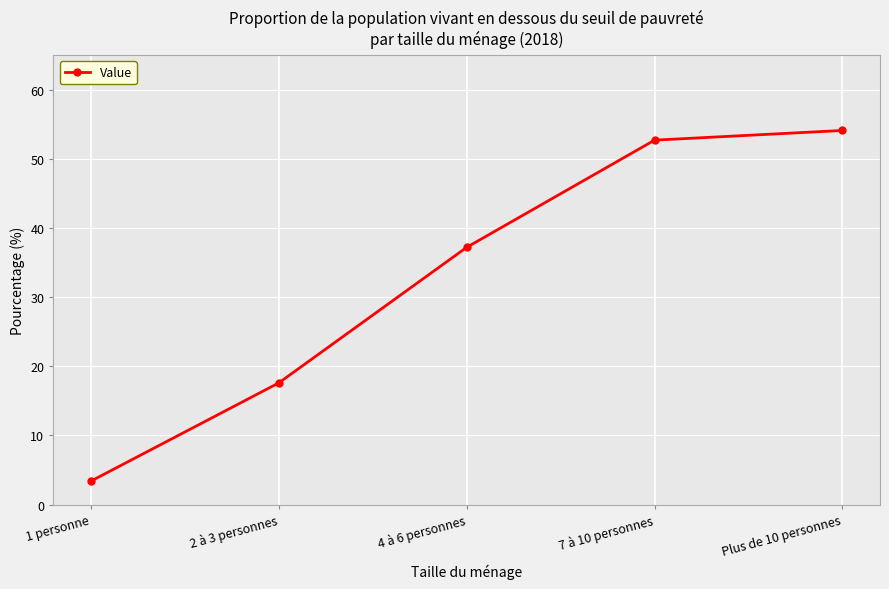

Which category has the lowest value across all series?

1 personne